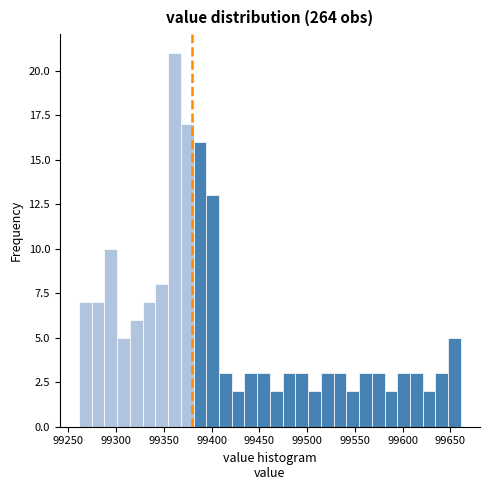

Around what value on the x-axis is the tallest bar? Give the approximate position of its centre, as read against the axis.

99360